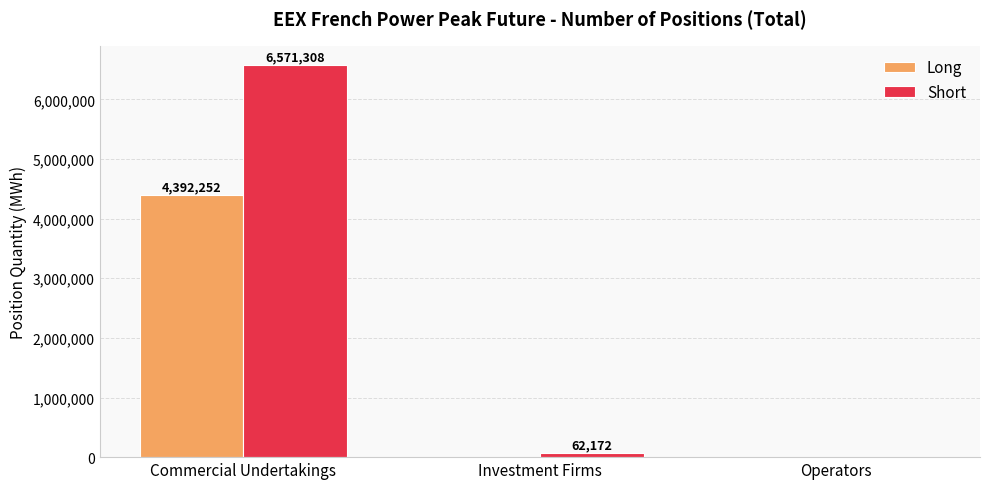

Between Commercial Undertakings and Investment Firms, which series saw the biggest shift?

Short